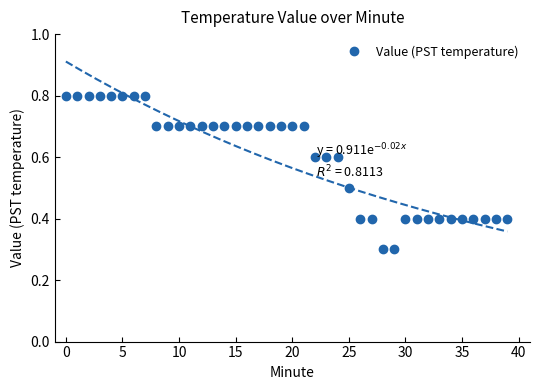

True or false: the data shows 0.7 at 39.

False